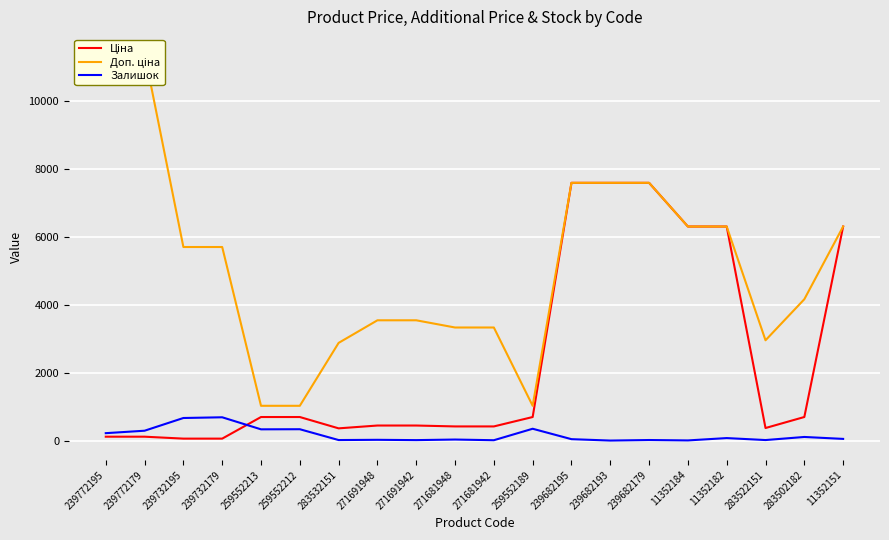

Is it true that Ціна equals 693.7 at 259552189?

True